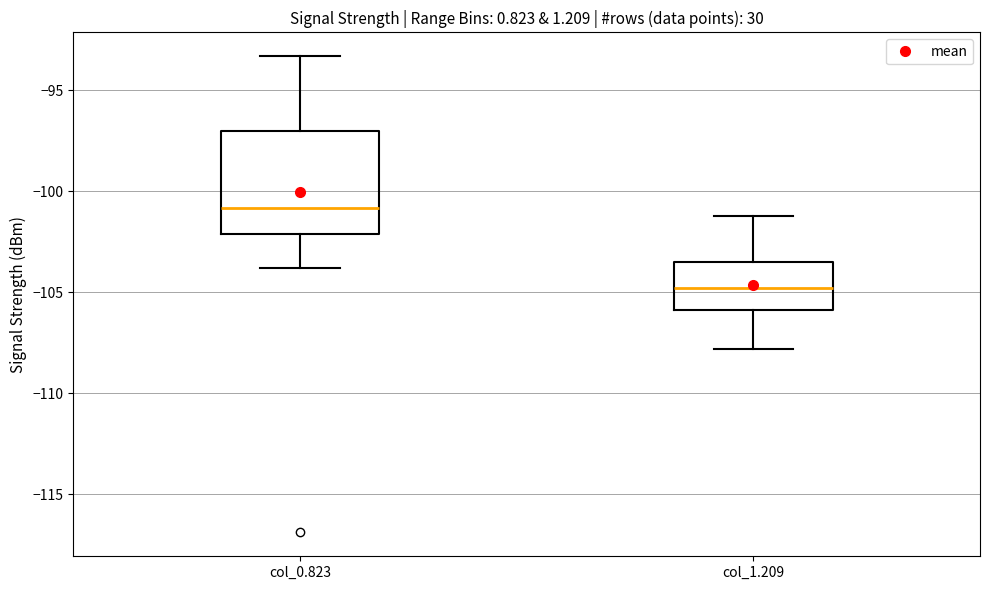

Reading left to right, read every box against the y-axis: the position of its median line, the range the box covers, and the ends of its whiskers. The values are not printed on the chart, so give them approximately, as read against the axis.

col_0.823: median -101.0, box -102.0 to -97.0, whiskers -104.0 to -93.5
col_1.209: median -105.0, box -106.0 to -103.5, whiskers -108.0 to -101.0